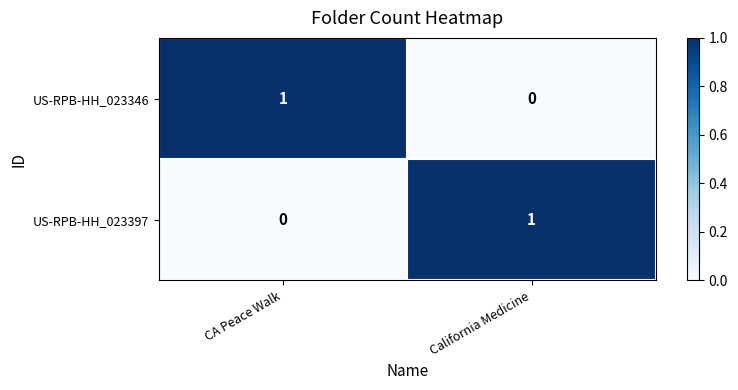

At which label does US-RPB-HH_023346 reach its minimum?

California Medicine